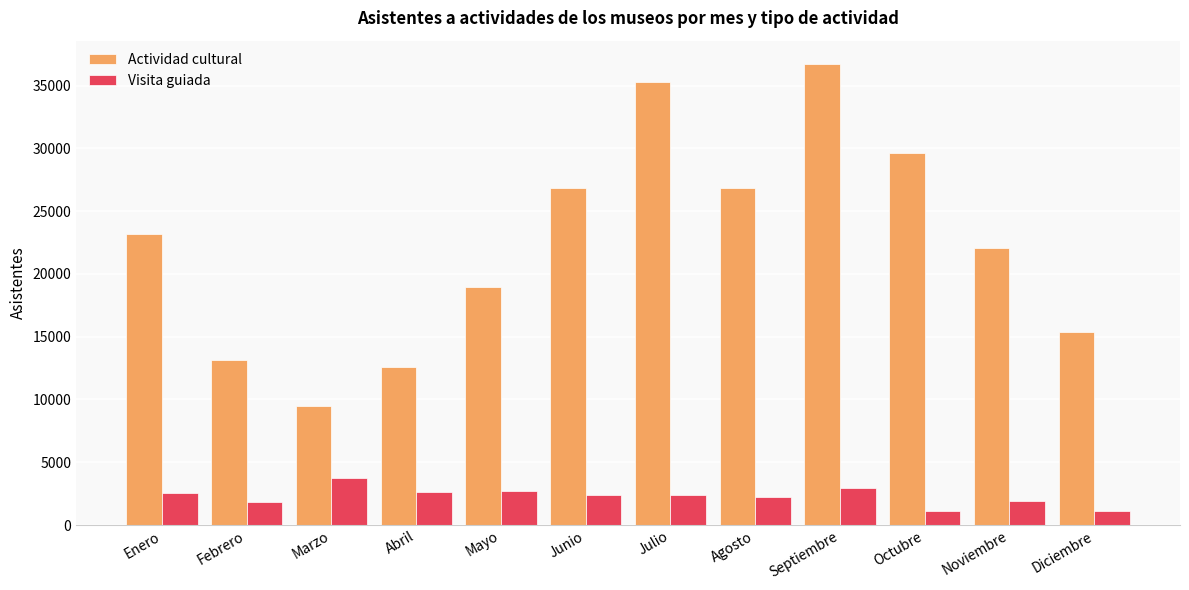

Between Abril and Julio, which series saw the biggest shift?

Actividad cultural